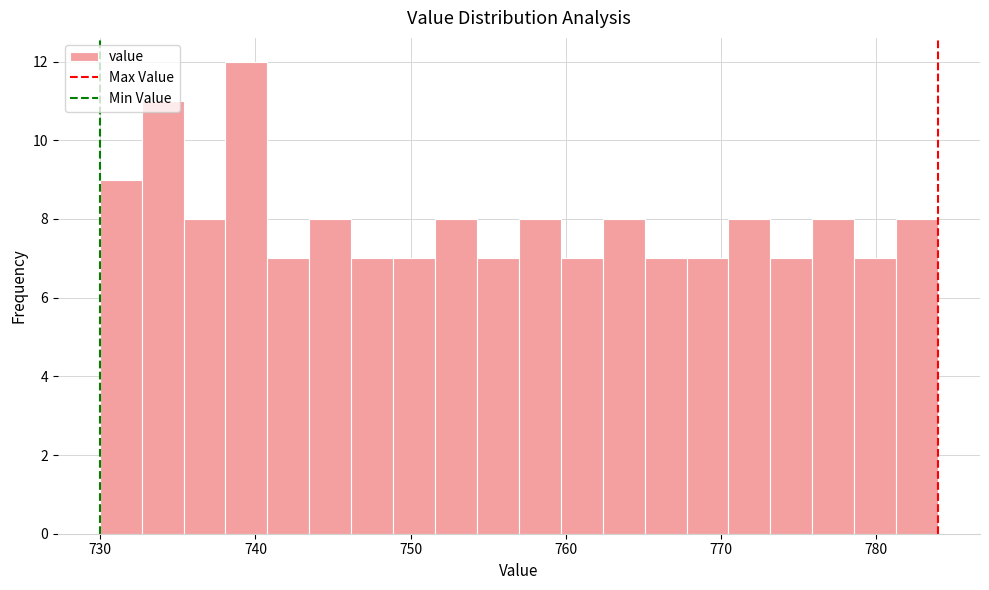

Around what value on the x-axis is the tallest bar? Give the approximate position of its centre, as read against the axis.

739